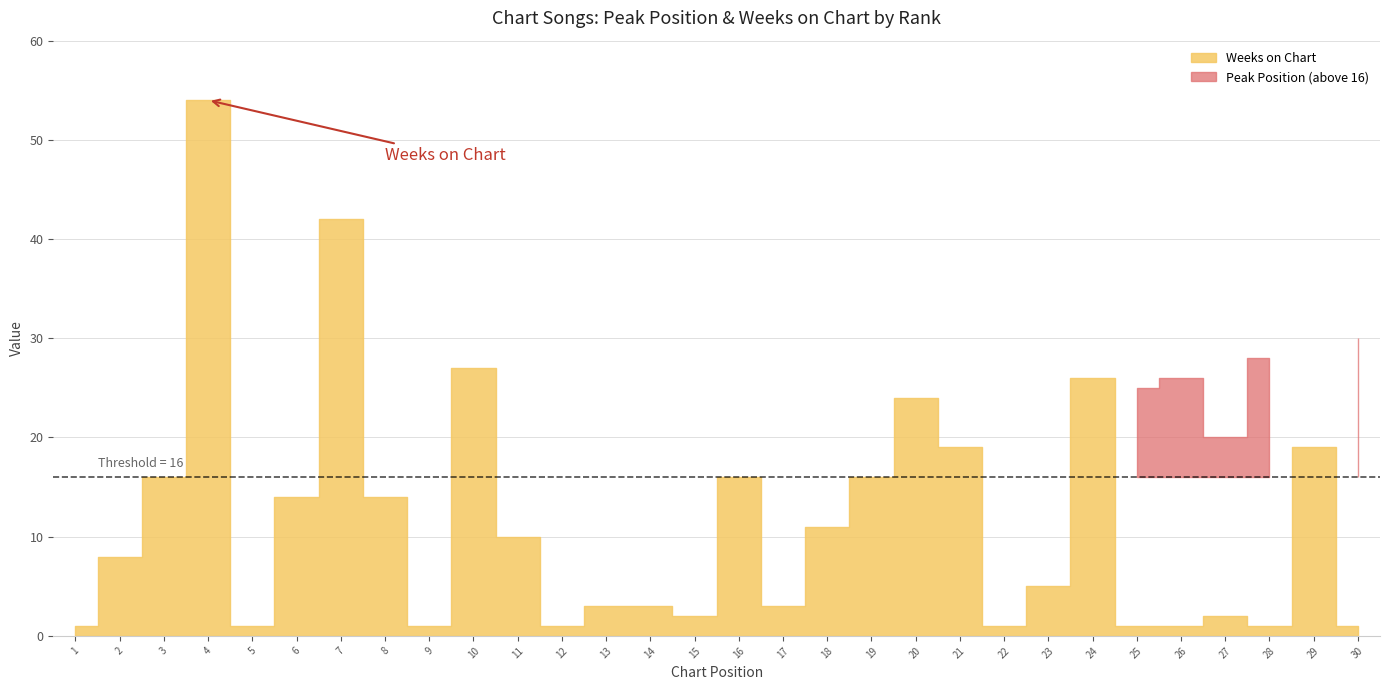

Does the chart display data point markers on the line(s)?

No